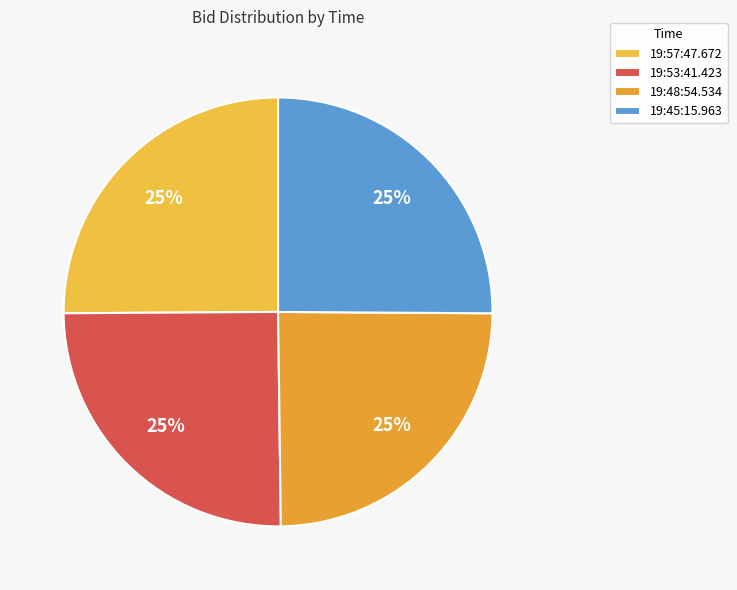

Is it true that 19:48:54.534 is 25% of the pie?

True